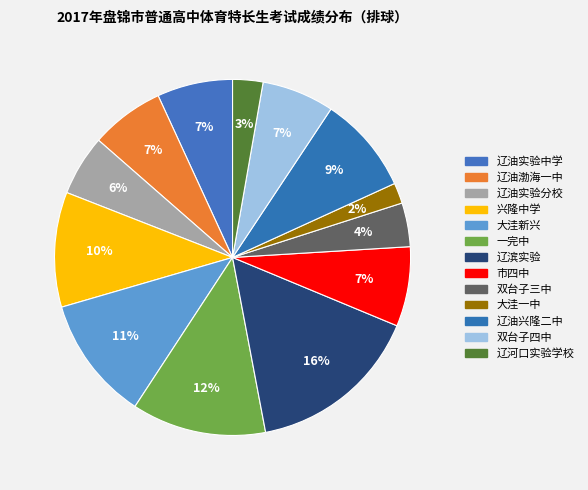

Combined, what portion of the pie is 辽油实验中学 and 大洼一中?

8.7%